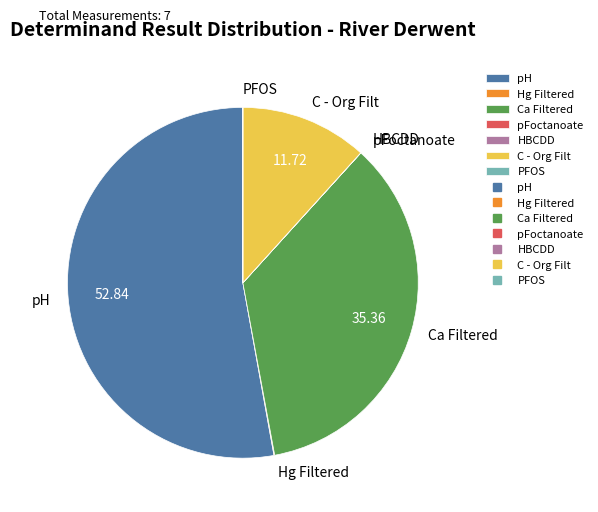

Which slice represents more than half of the pie?

pH